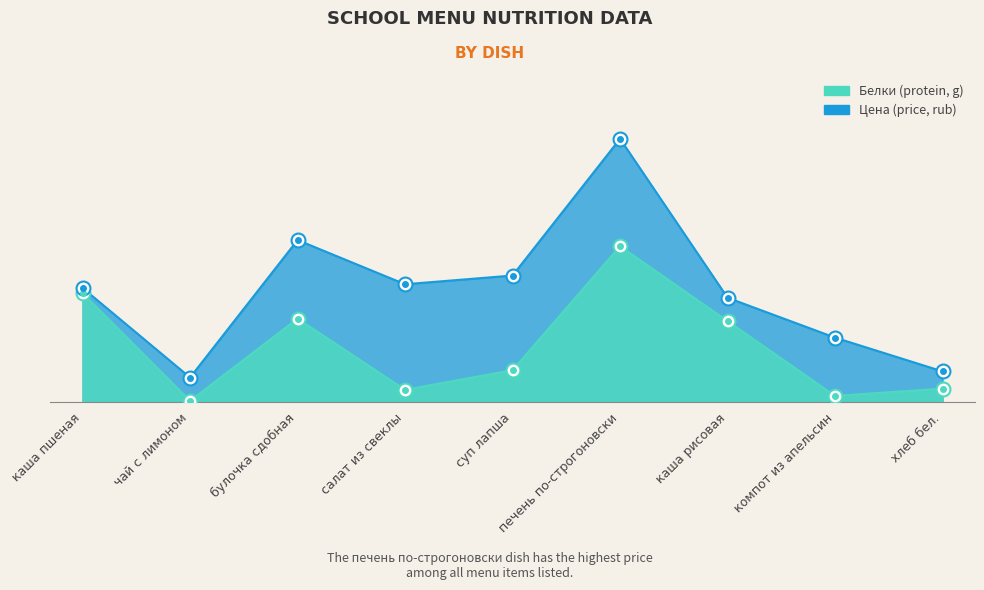

What is the maximum value for Белки?

12.7